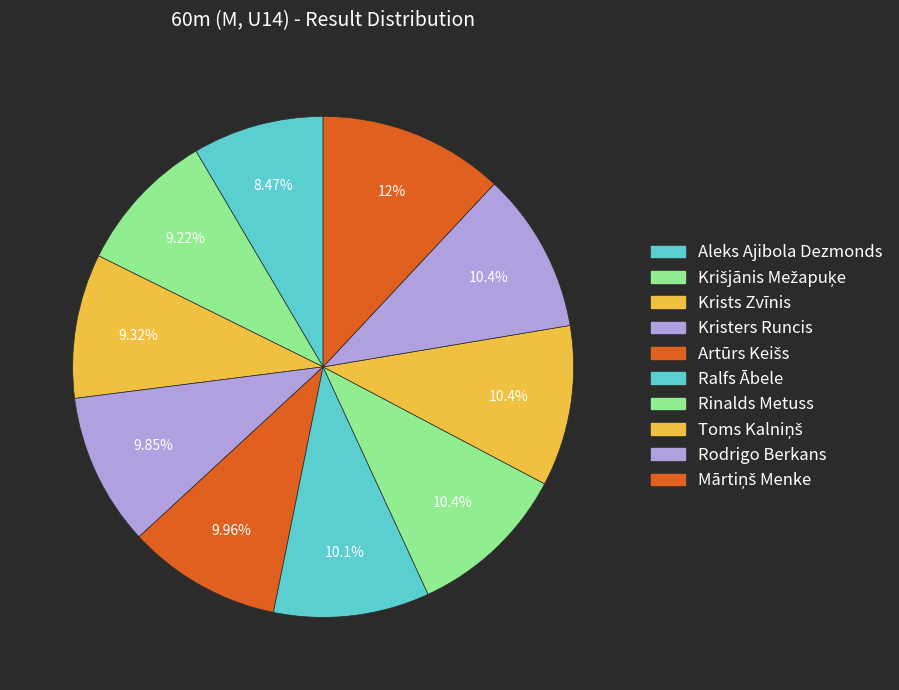

To the nearest percent, what portion does Kristers Runcis represent?

10%